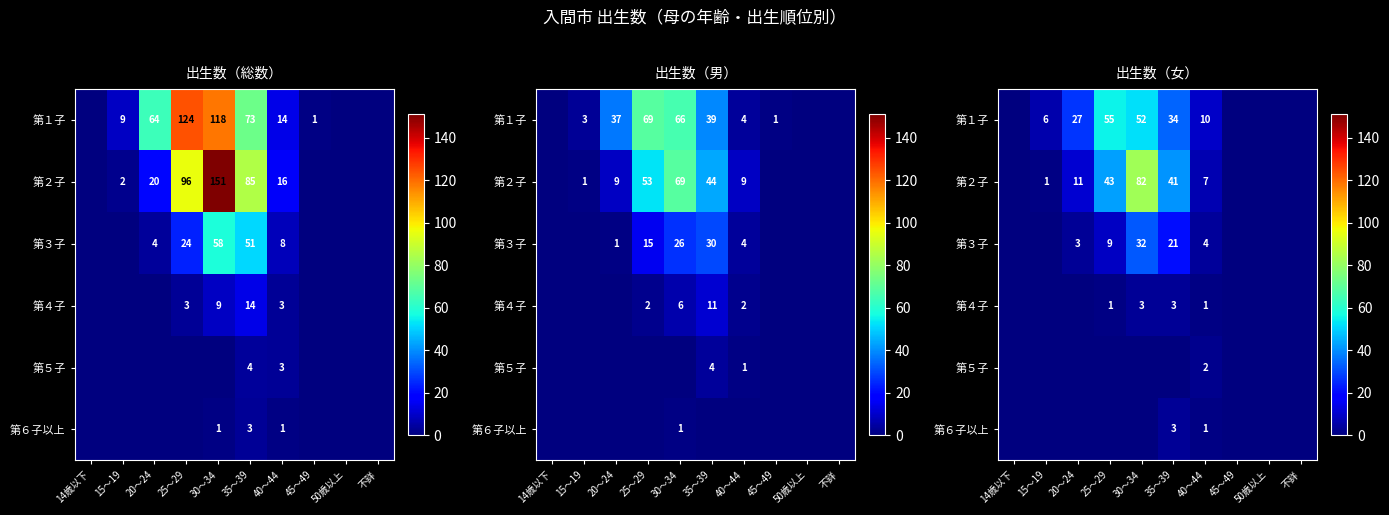

True or false: 第５子 has a value of -1 at 20～24.

False